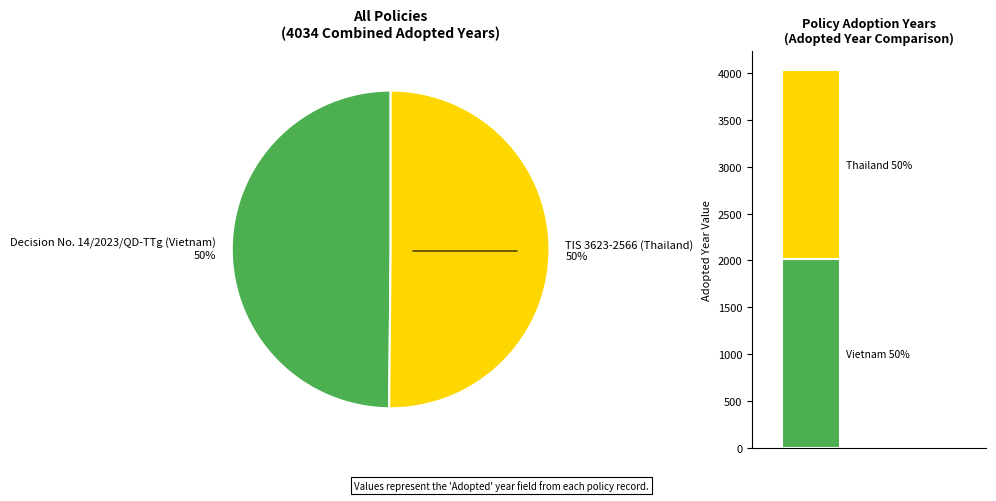

What is the largest slice in the pie chart?

TIS 3623-2566 (Thailand)